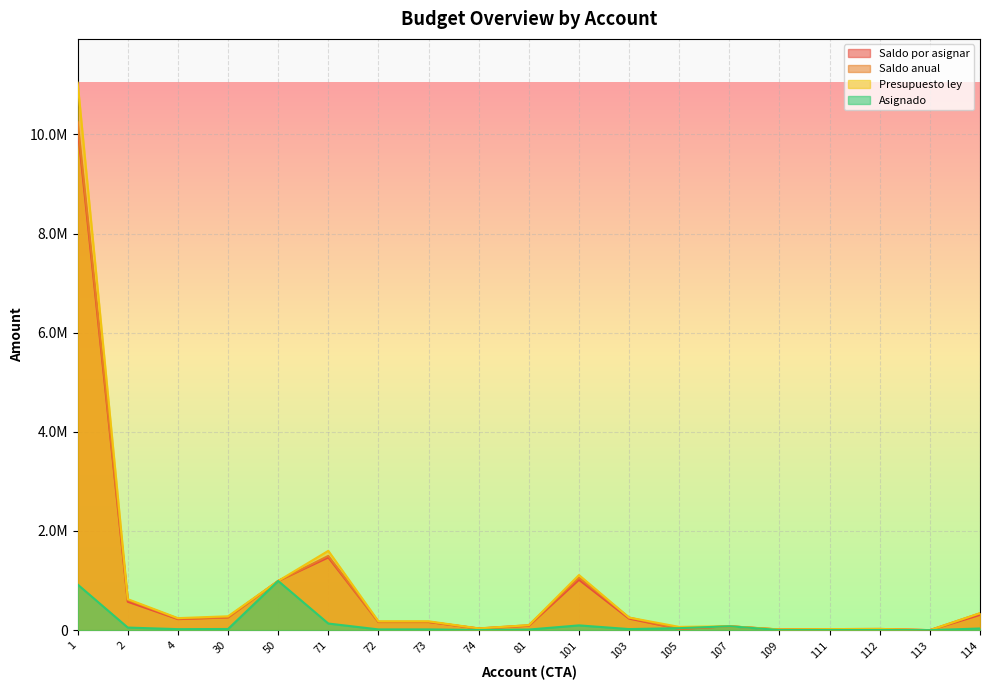

True or false: Saldo por asignar has a value of 163770.0 at 73.

True